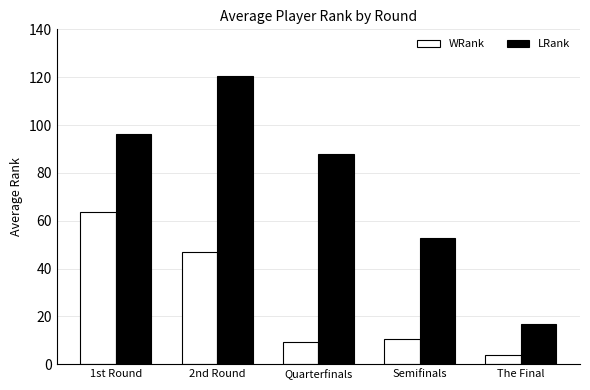

What is the spread (max minus min) of values at 1st Round?

32.9